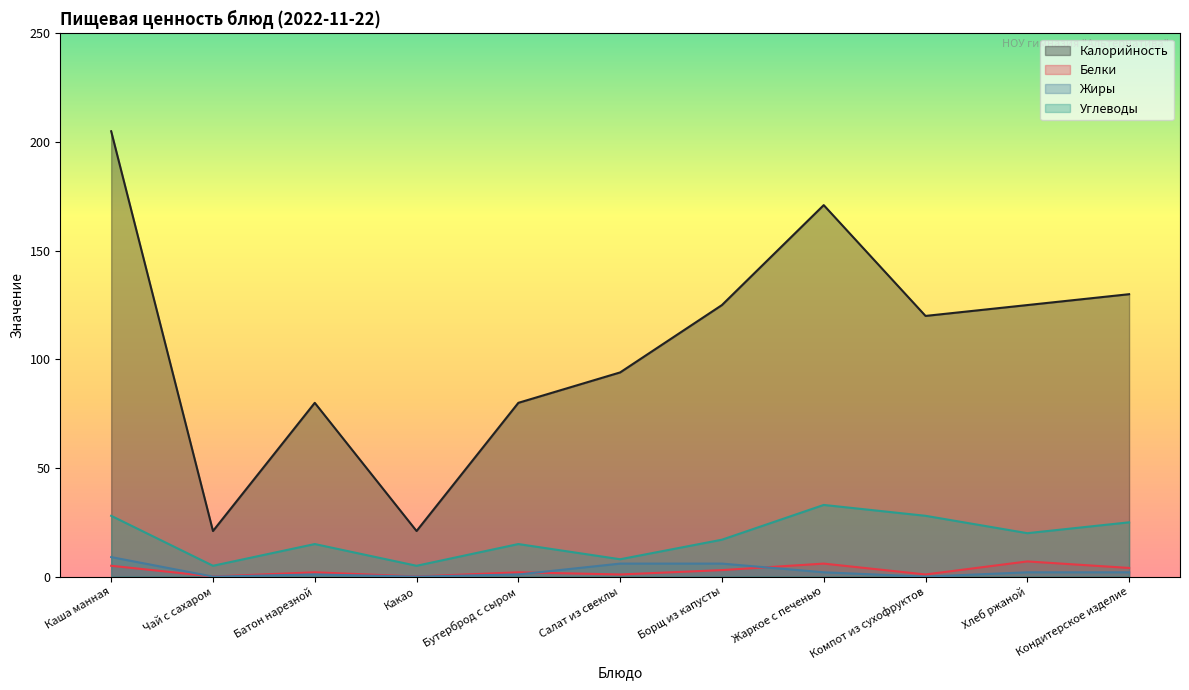

What is the value of the Углеводы point at the 5th from the left?

15.0